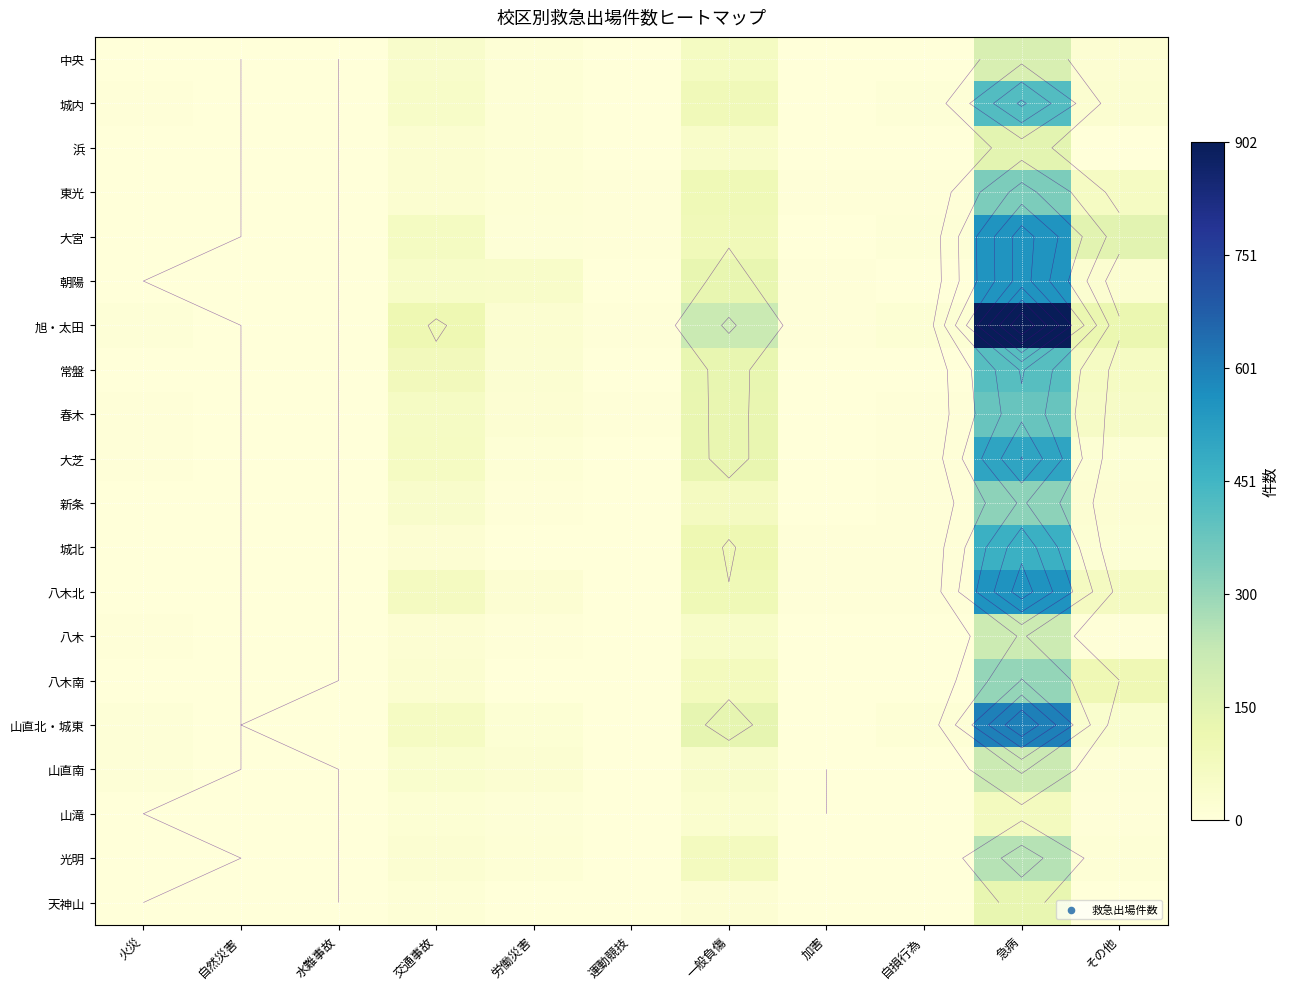

What is the maximum value shown in the chart?

902